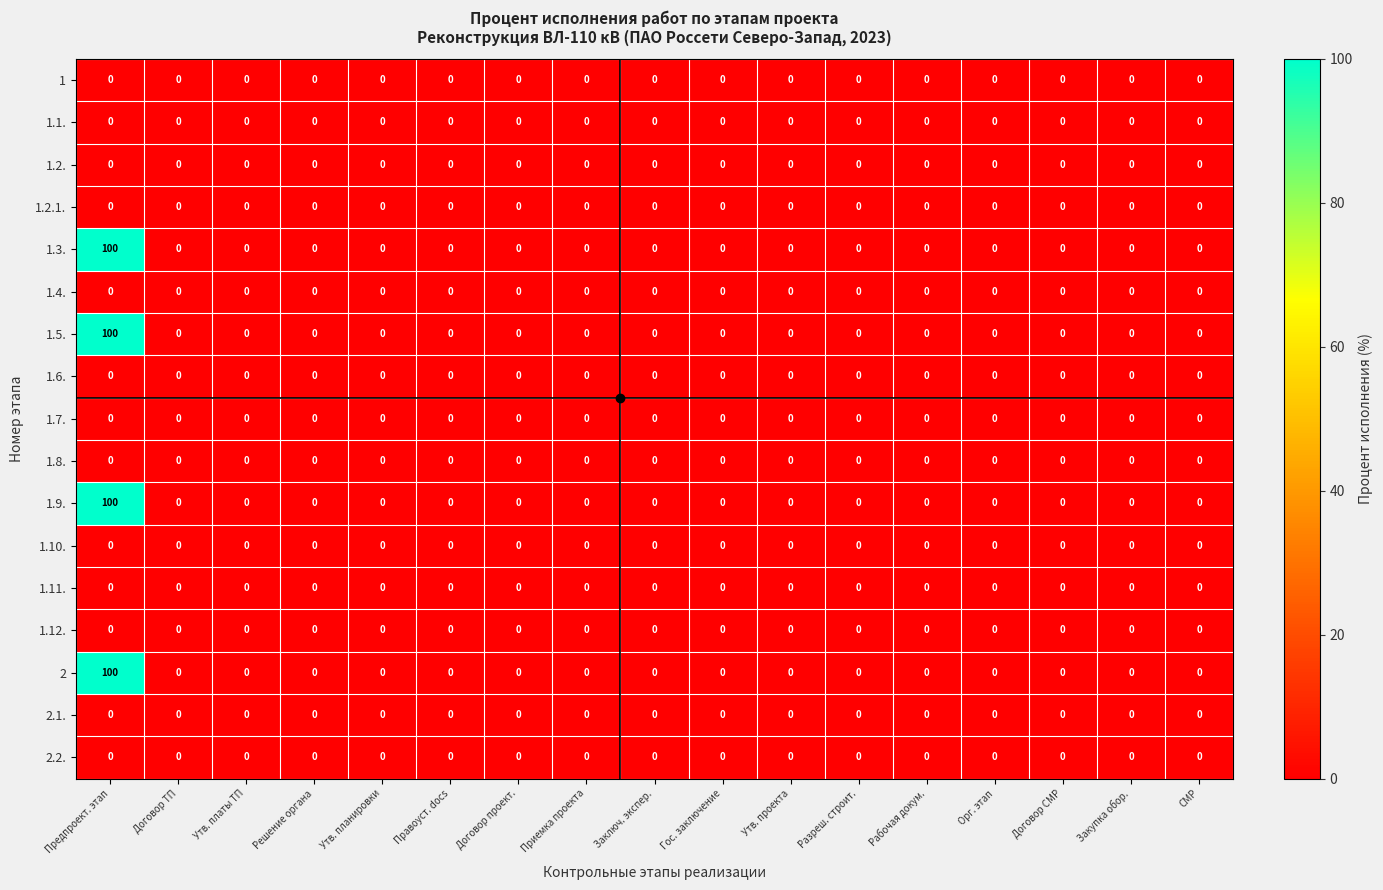

At which category is the sum across all series the highest?

Предпроект. этап